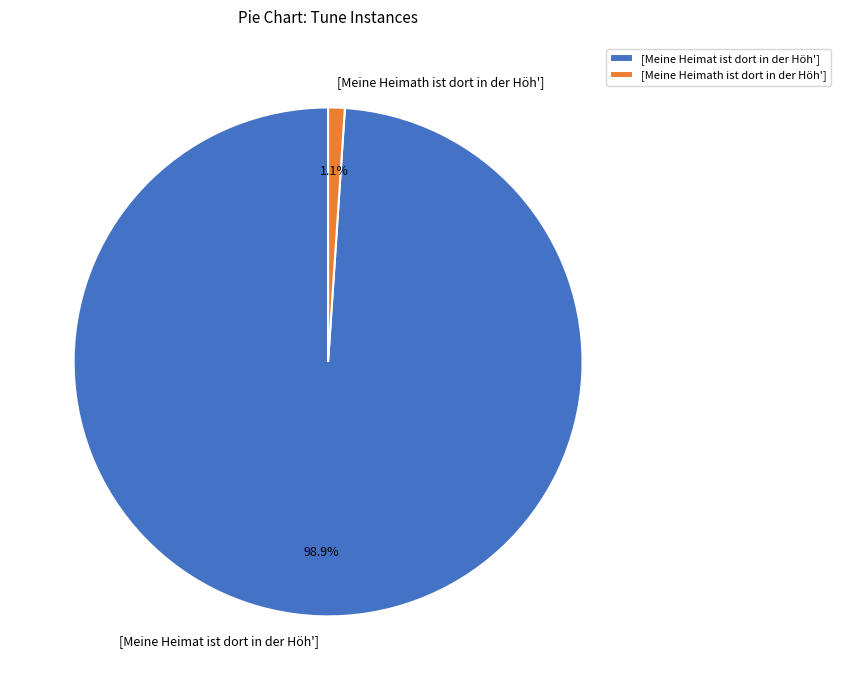

Does any single category account for the majority?

Yes